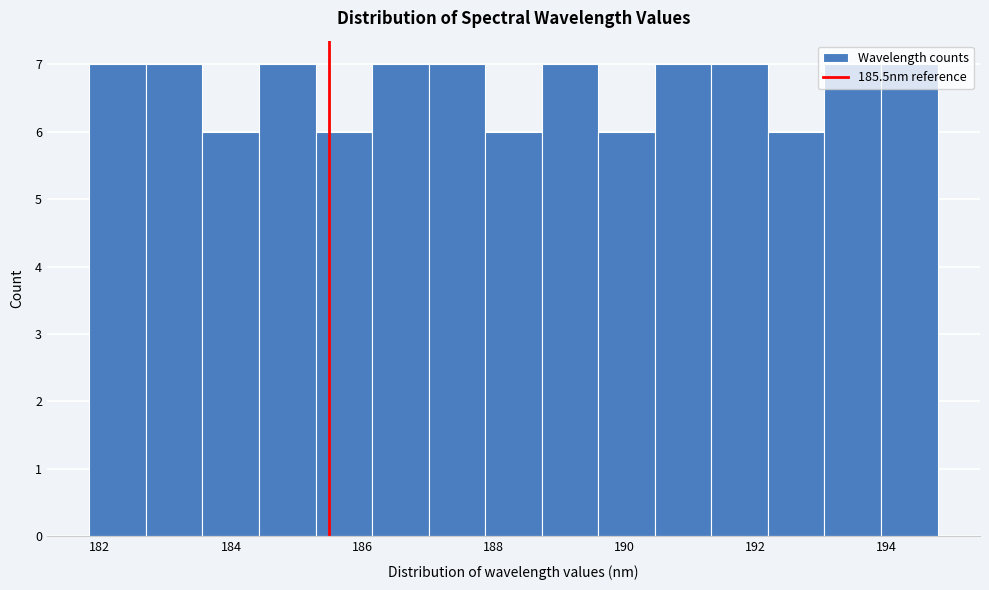

Reading left to right, list every bar in this chart as the range it spans on the x-axis followed by its height. Neither the bar edges nor the heights are printed on the chart, so give them approximately, as read against the axes.

181.8 to 182.8: 7
182.8 to 183.6: 7
183.6 to 184.4: 6
184.4 to 185.2: 7
185.2 to 186.2: 6
186.2 to 187.0: 7
187.0 to 187.8: 7
187.8 to 188.8: 6
188.8 to 189.6: 7
189.6 to 190.4: 6
190.4 to 191.4: 7
191.4 to 192.2: 7
192.2 to 193.0: 6
193.0 to 194.0: 7
194.0 to 194.8: 7